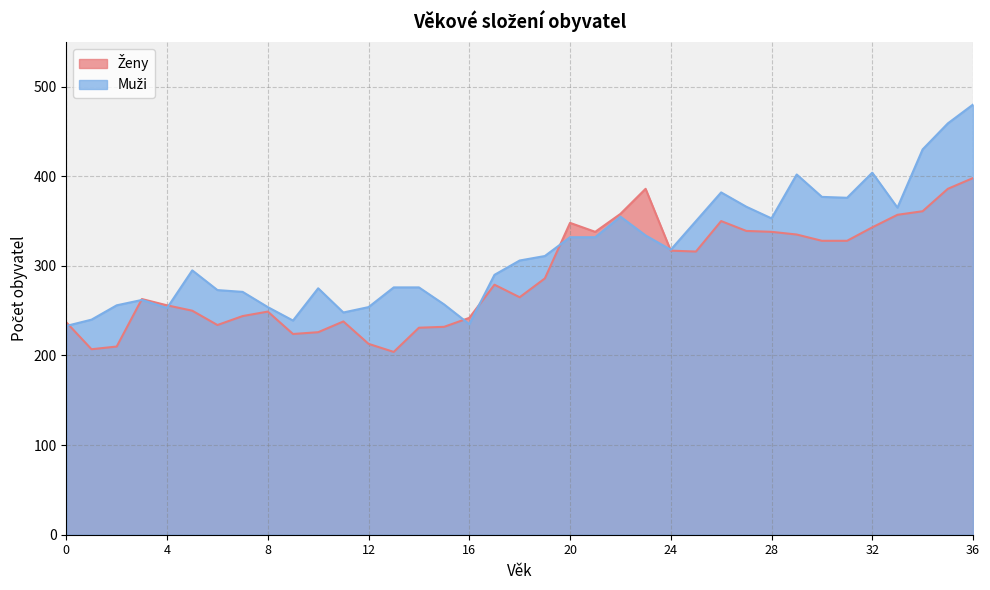

What is the difference between the Muži values at 9 and 28?

114